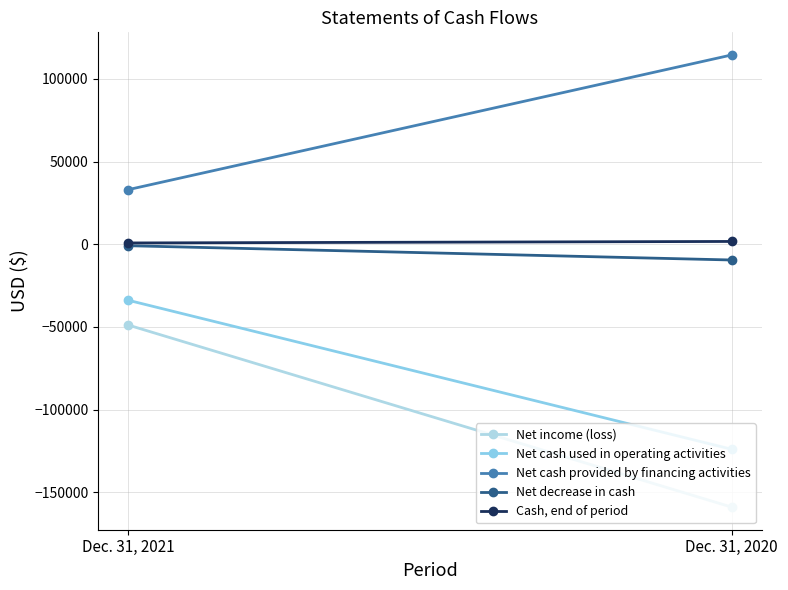

Which series has the largest total across all categories?

Net cash provided by financing activities